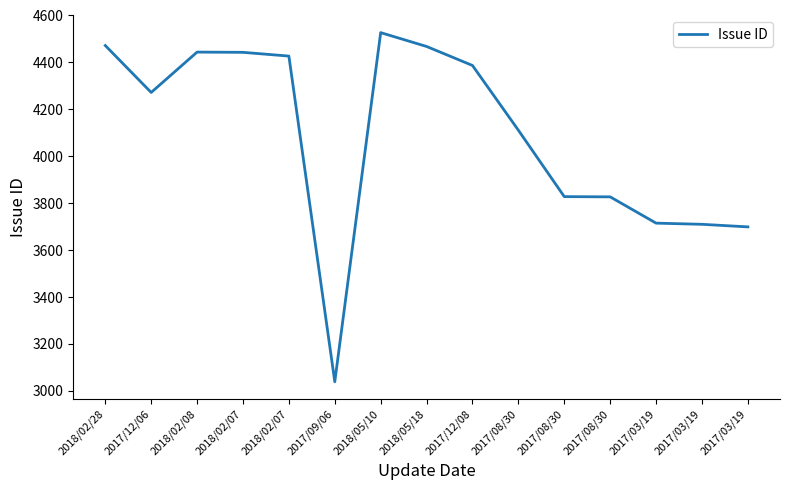

List the labels in order of value, largest first.

2018/05/10, 2018/02/28, 2018/05/18, 2018/02/08, 2018/02/07, 2018/02/07, 2017/12/08, 2017/12/06, 2017/08/30, 2017/08/30, 2017/08/30, 2017/03/19, 2017/03/19, 2017/03/19, 2017/09/06